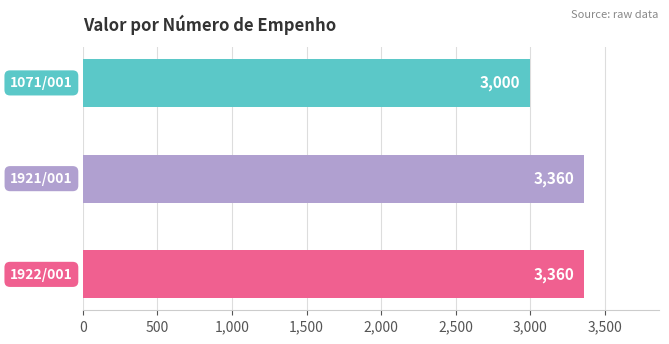

Reading bottom to top, transcribe all the data shown in this chart.

3360	3360	3000